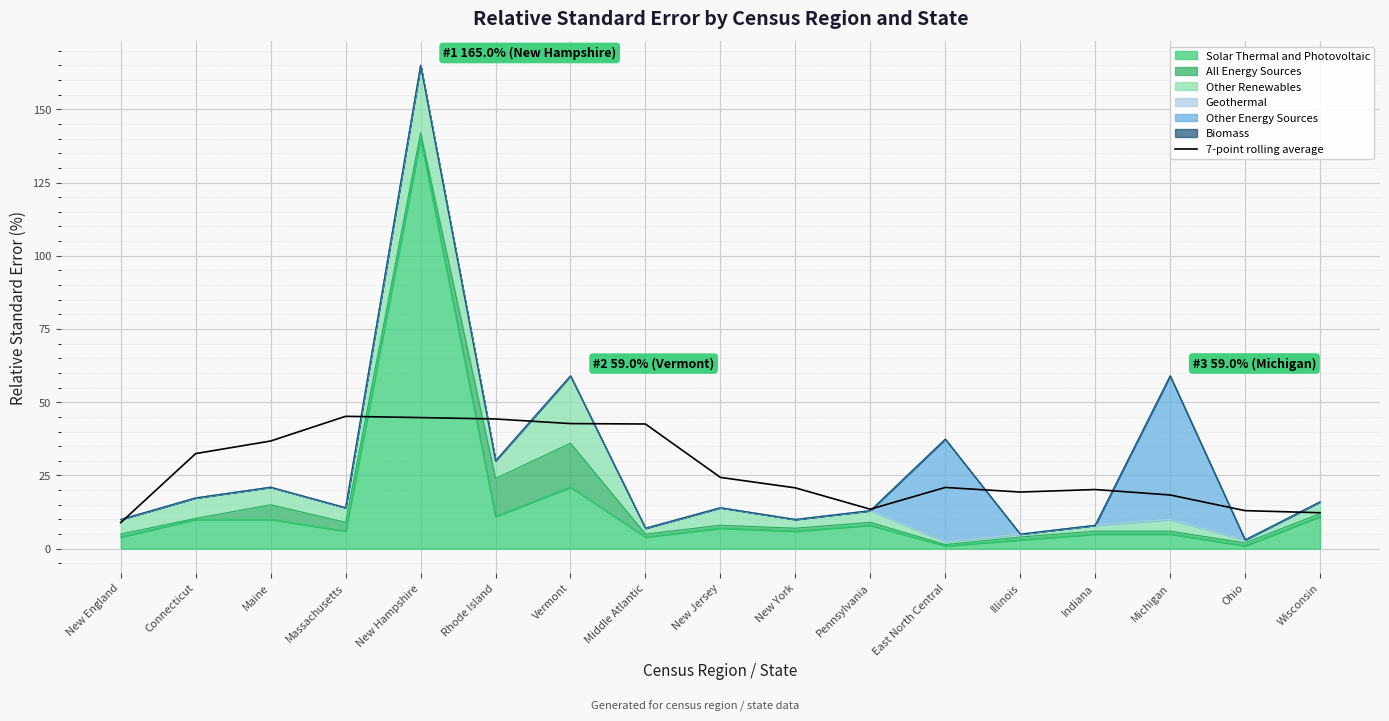

What is the average value?

27.1